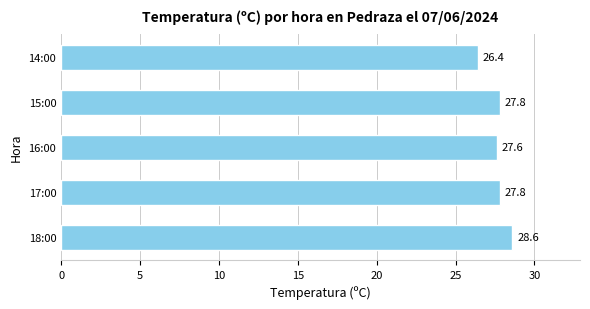

Is it true that the value at 17:00 is 7.2?

False